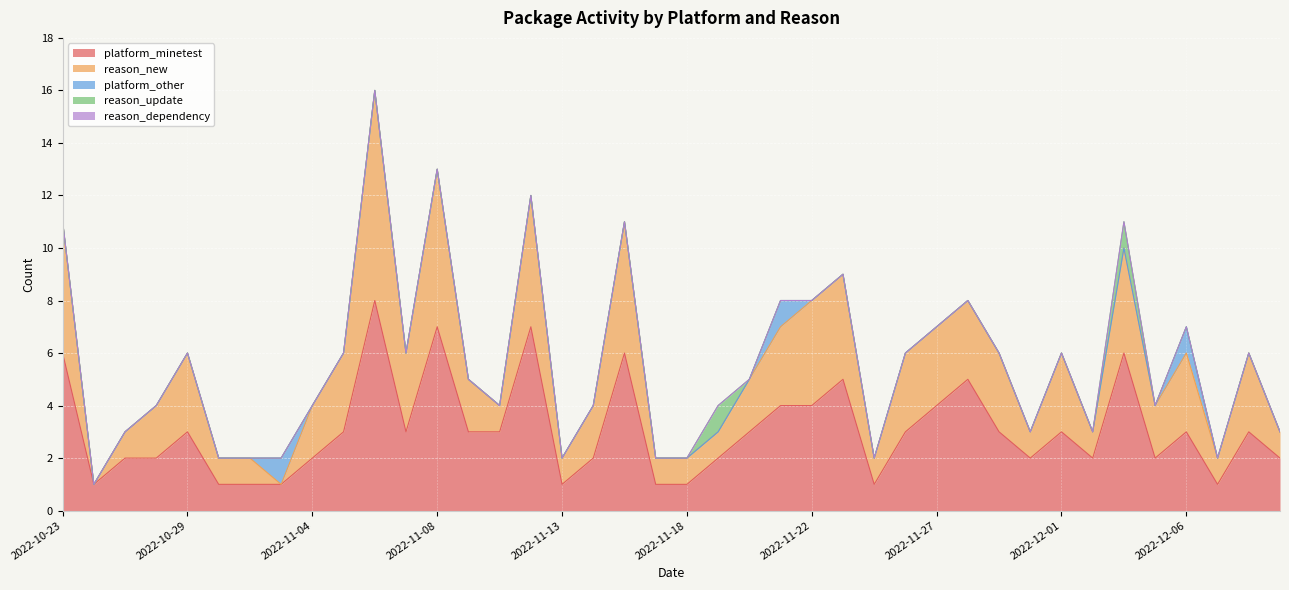

At which label does reason_dependency reach its peak?

2022-10-23